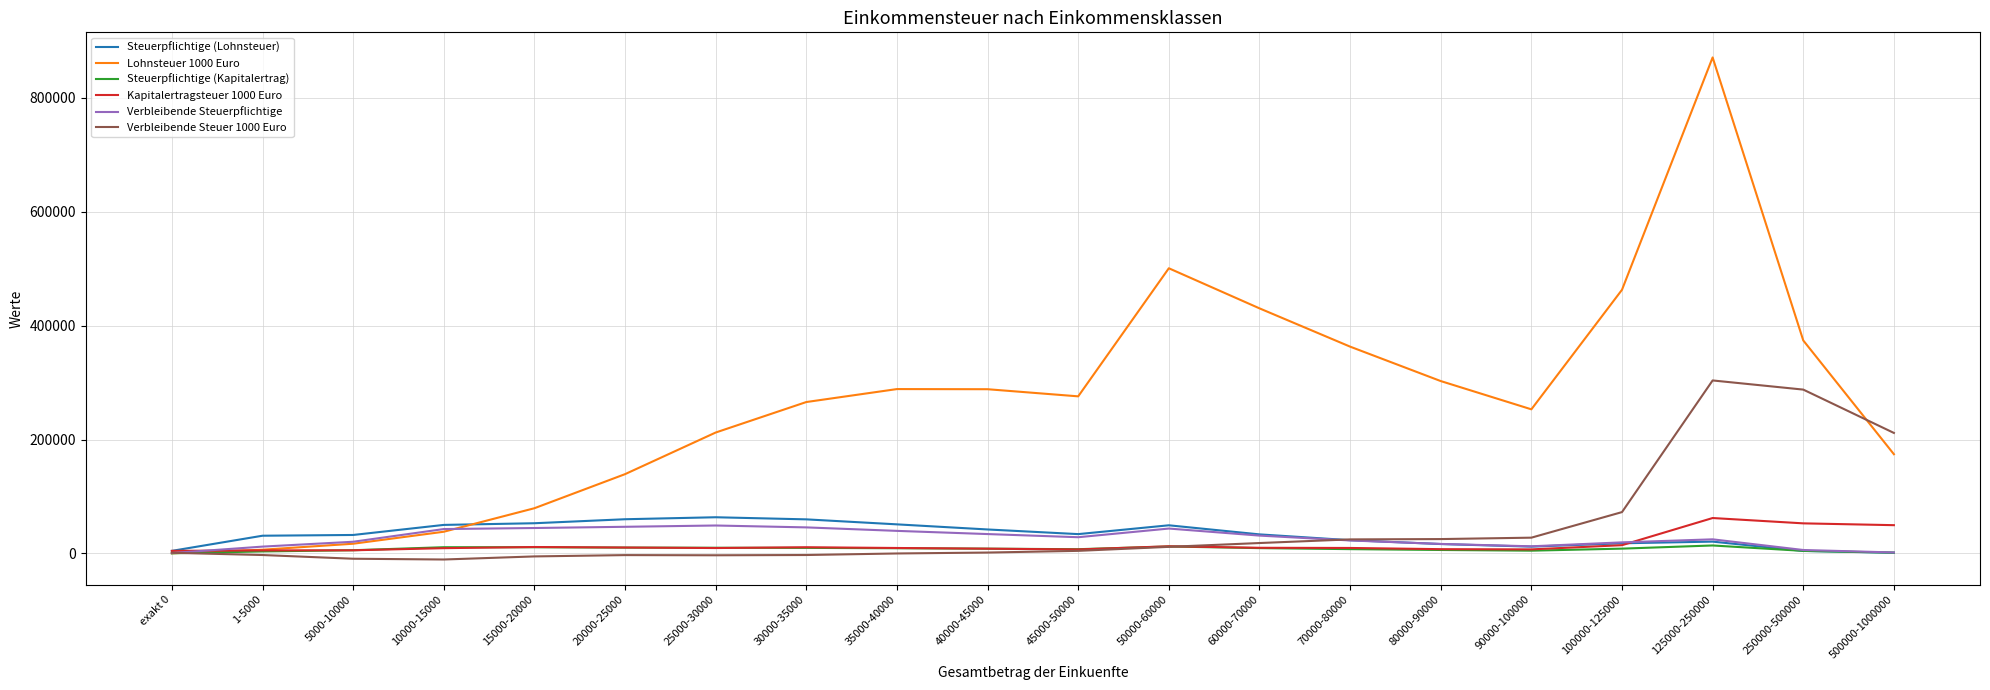

Which series has the largest range (max minus min)?

Lohnsteuer 1000 Euro